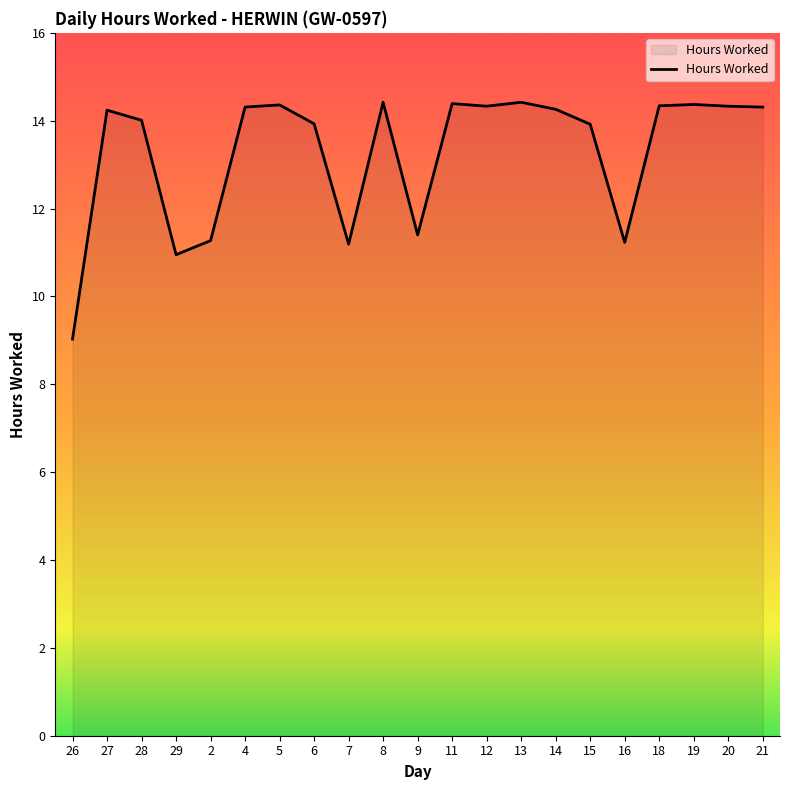

What is the ratio of the value at 13 to the value at 8?

1.0